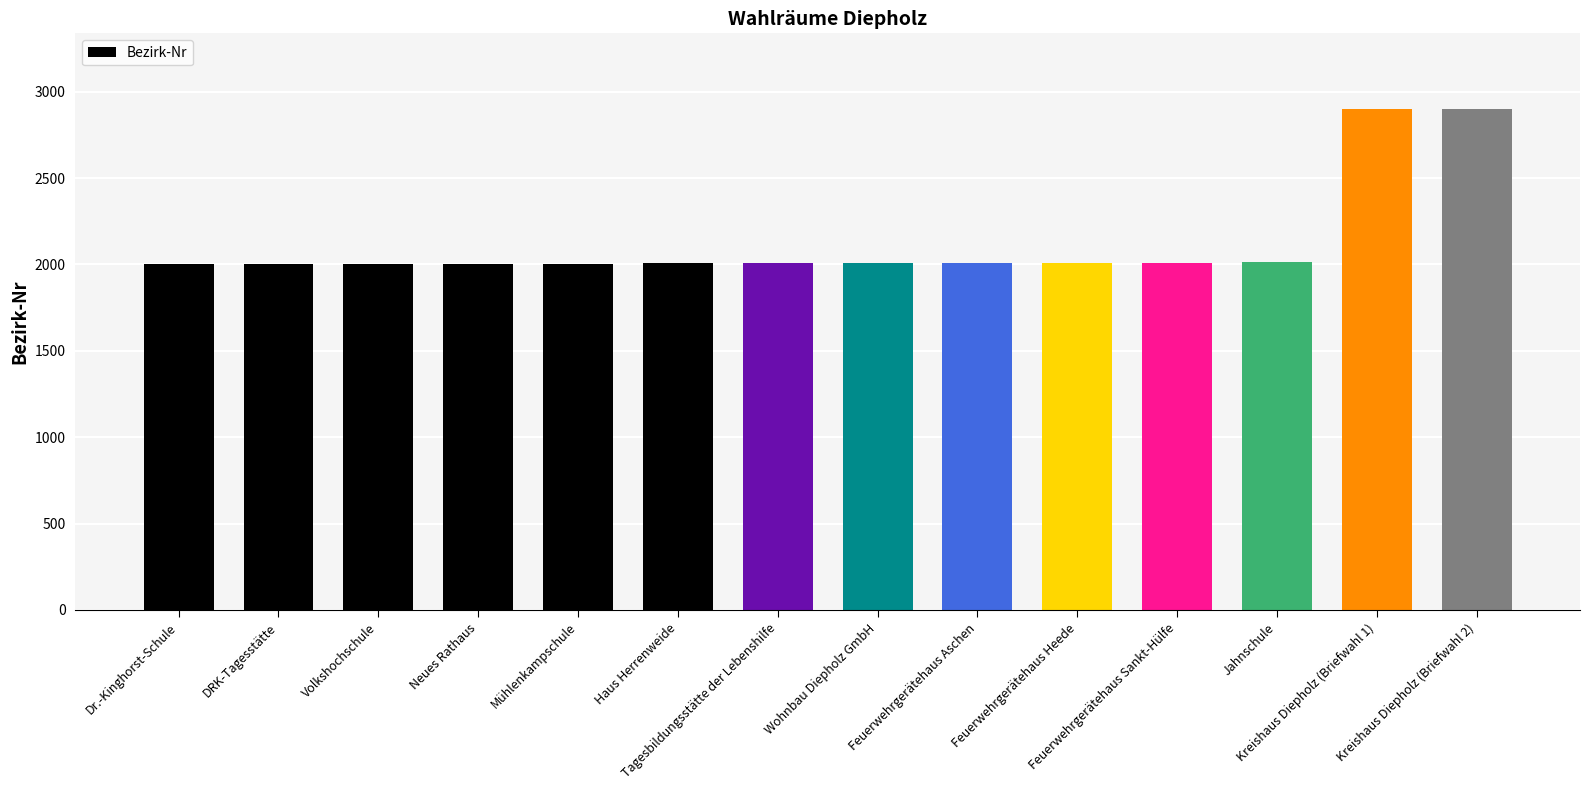

The value at Neues Rathaus is 3057. True or false?

False